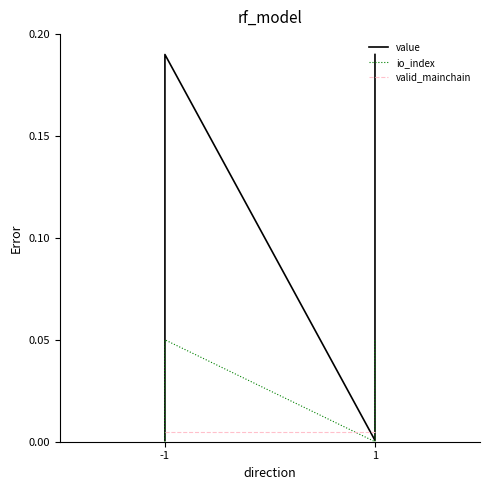

True or false: value and valid_mainchain intersect in this chart.

True